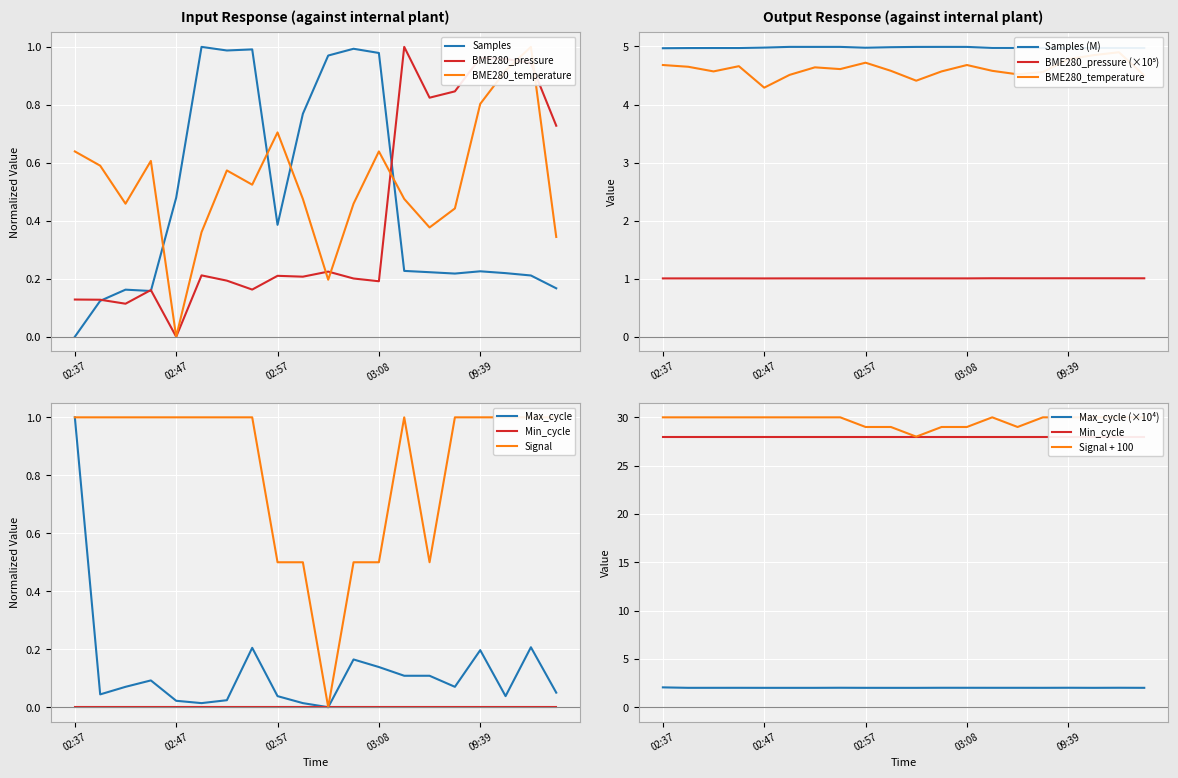

What is the difference between the second highest and minimum values in the BME280_temperature series?

0.9